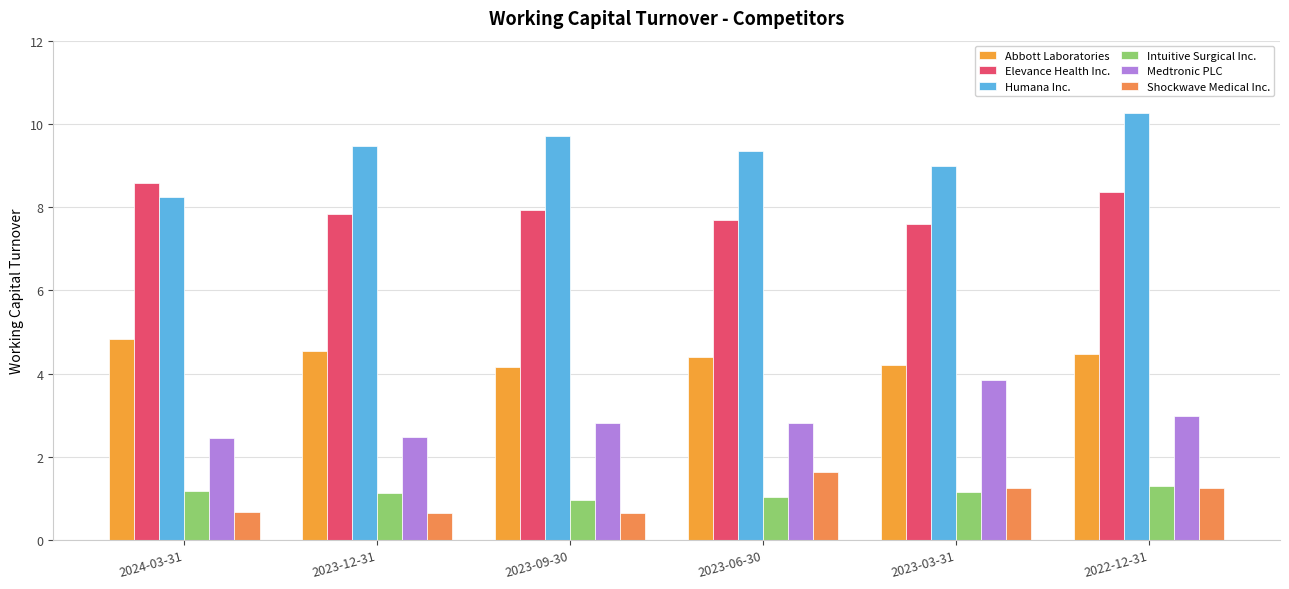

What is the maximum value for Abbott Laboratories?

4.8